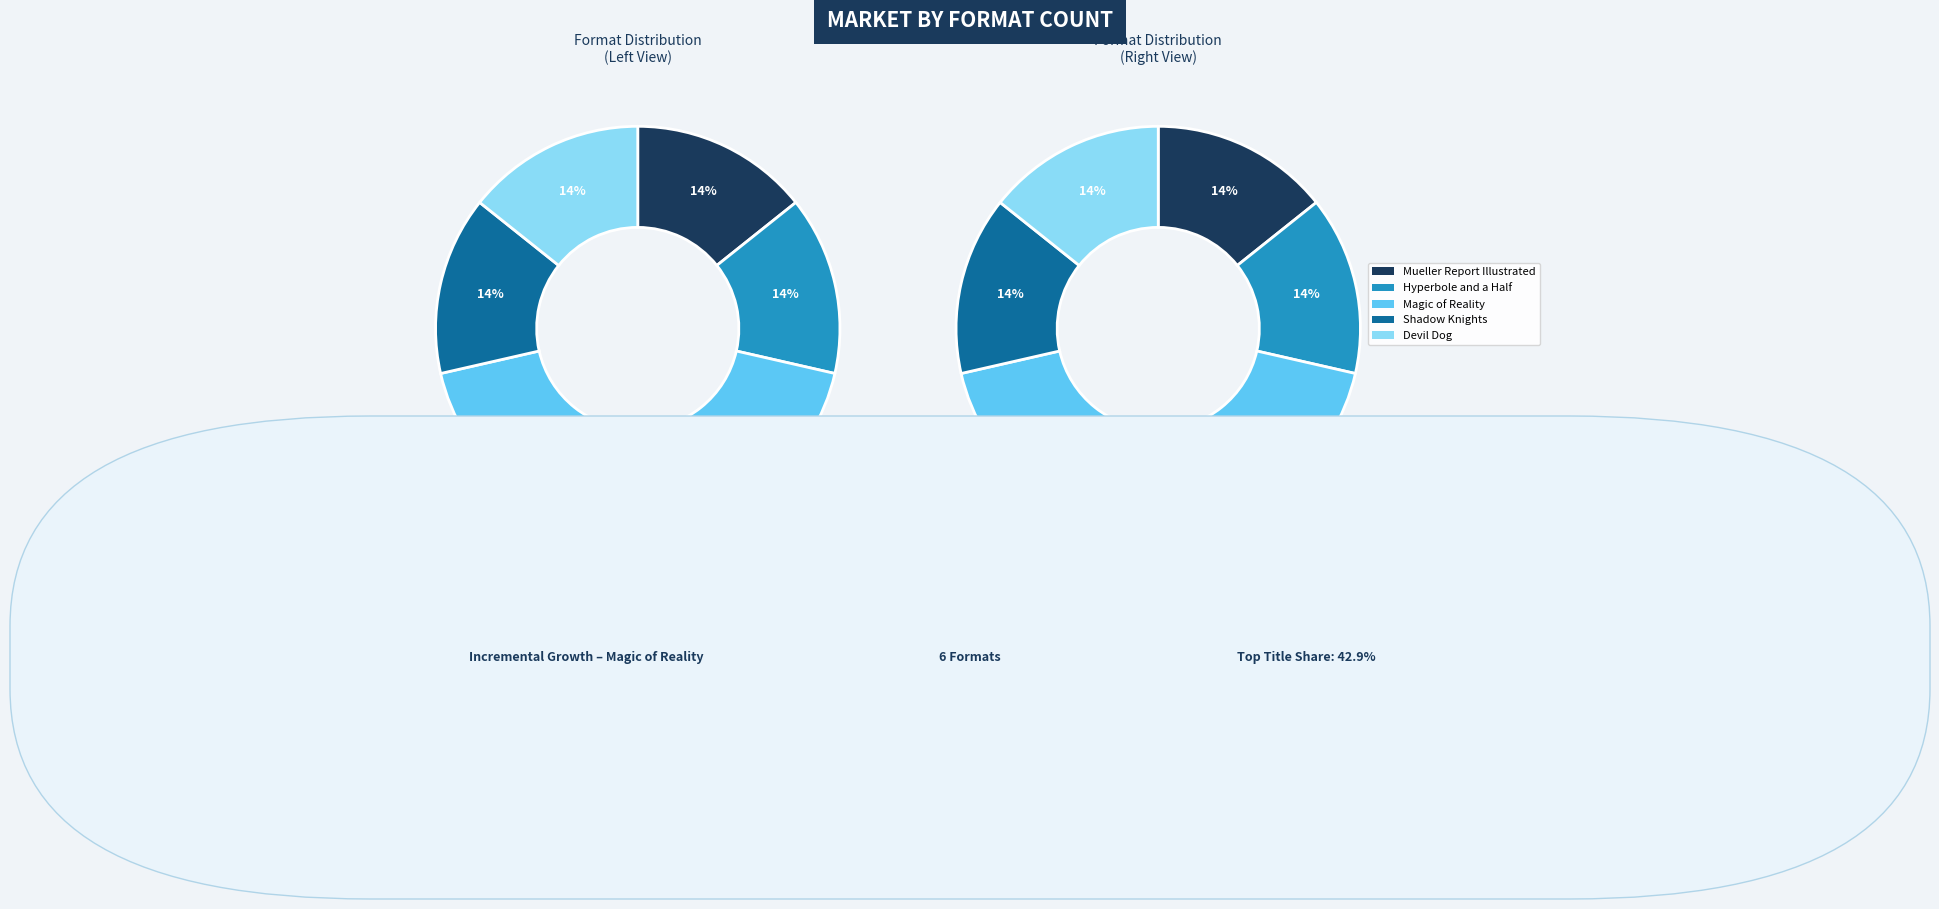

Do Magic of Reality and Devil Dog together represent more than half of the pie?

Yes